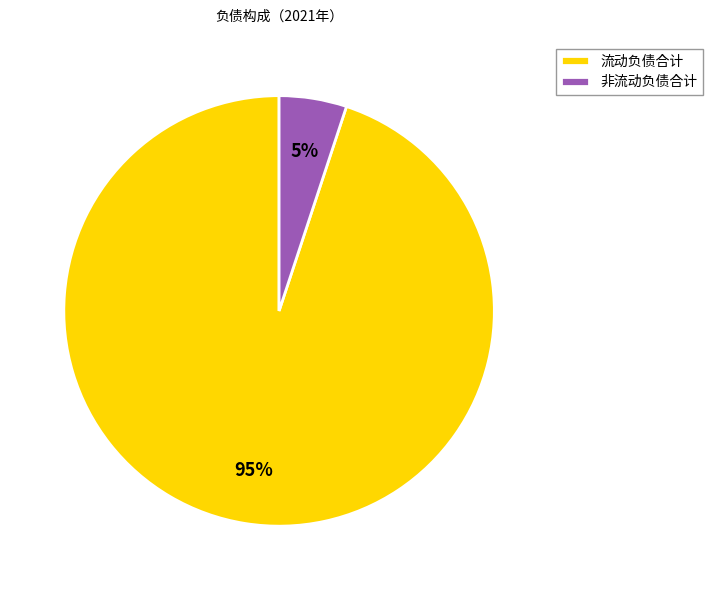

Between 流动负债合计 and 非流动负债合计, which is larger?

流动负债合计